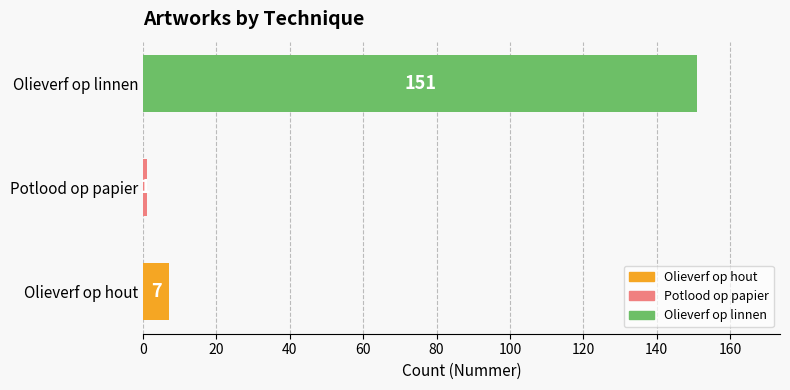

Reading top to bottom, what are all the values shown in this chart?

Olieverf op linnen=151	Potlood op papier=1	Olieverf op hout=7